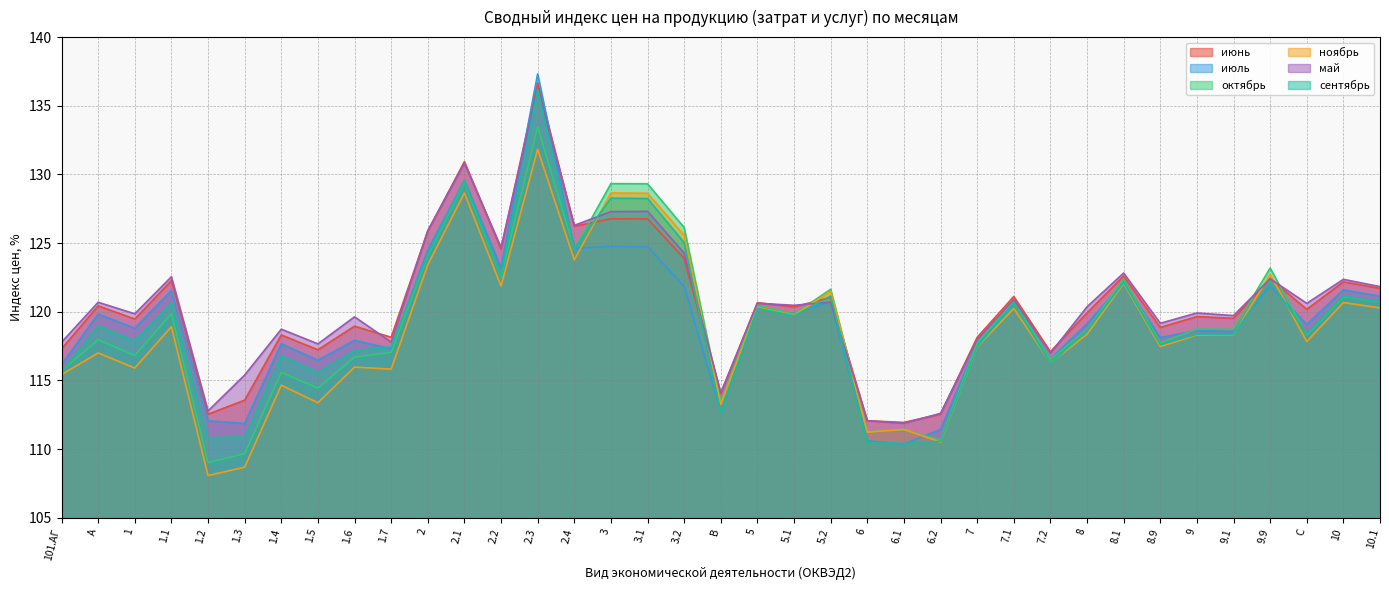

At which category is the sum across all series the highest?

2.3